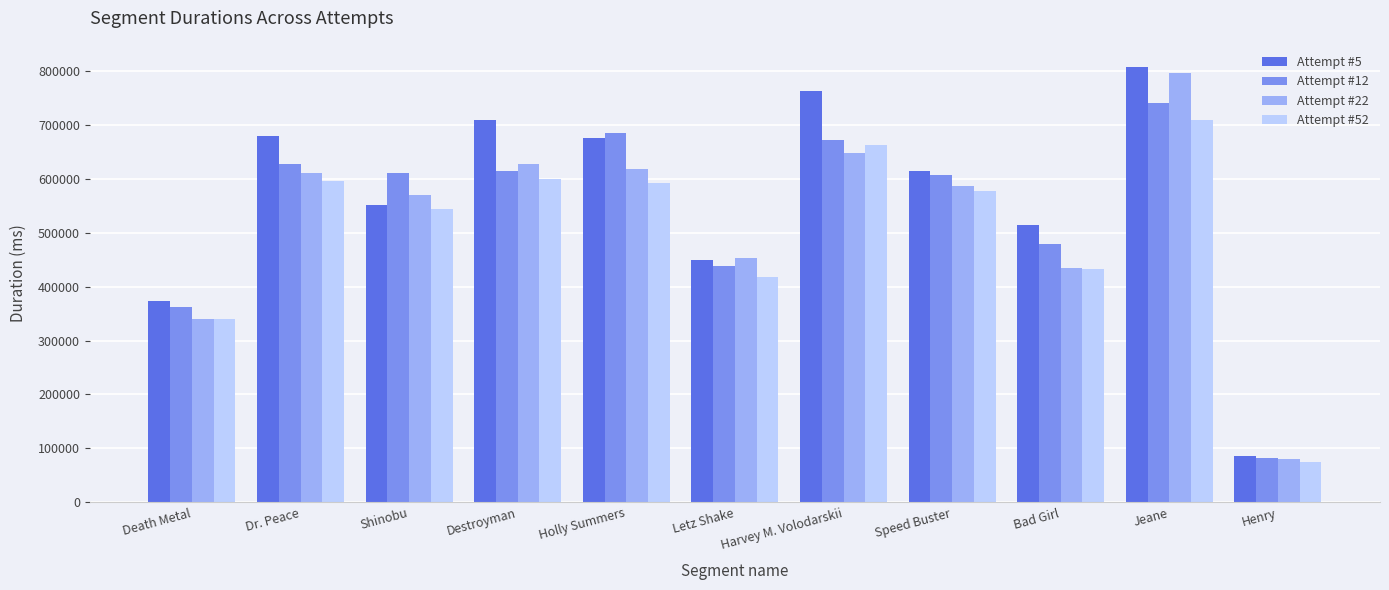

What are all the series names shown in the legend?

Attempt #5, Attempt #12, Attempt #22, Attempt #52